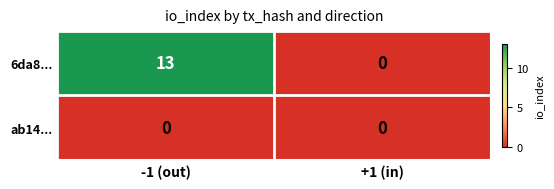

Which series has the largest total across all categories?

6da8...